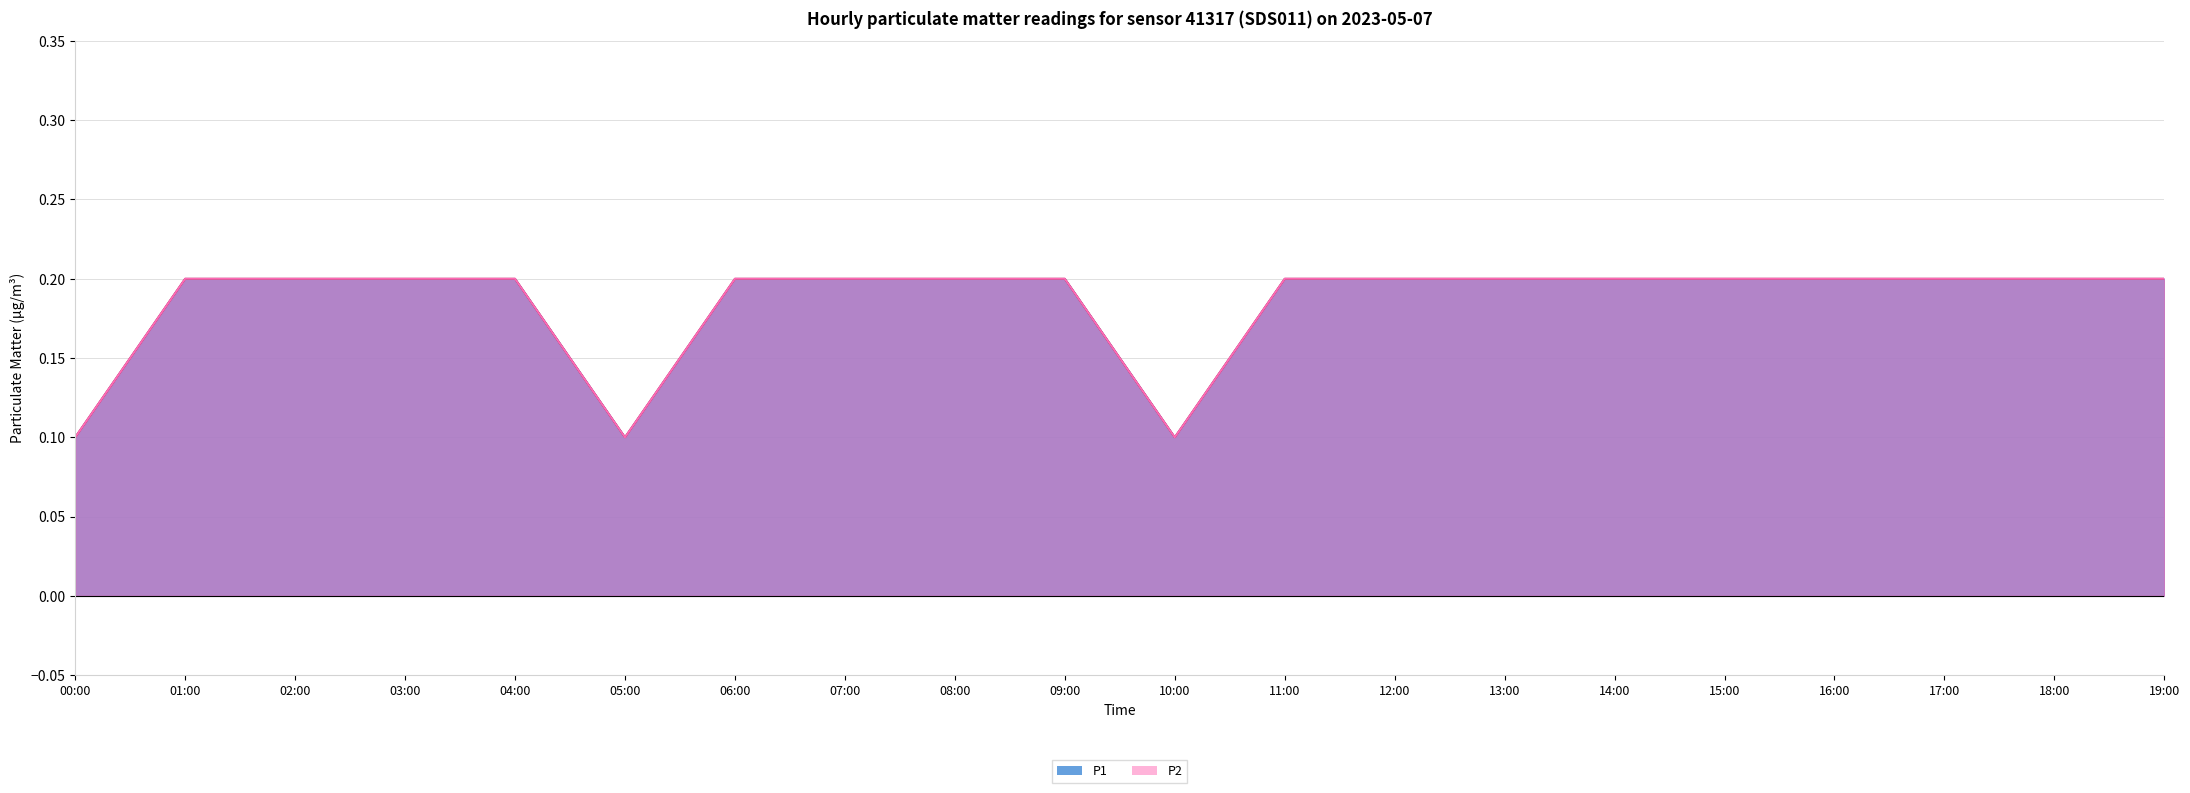

Which has a higher value, 00:00 or 03:00?

03:00